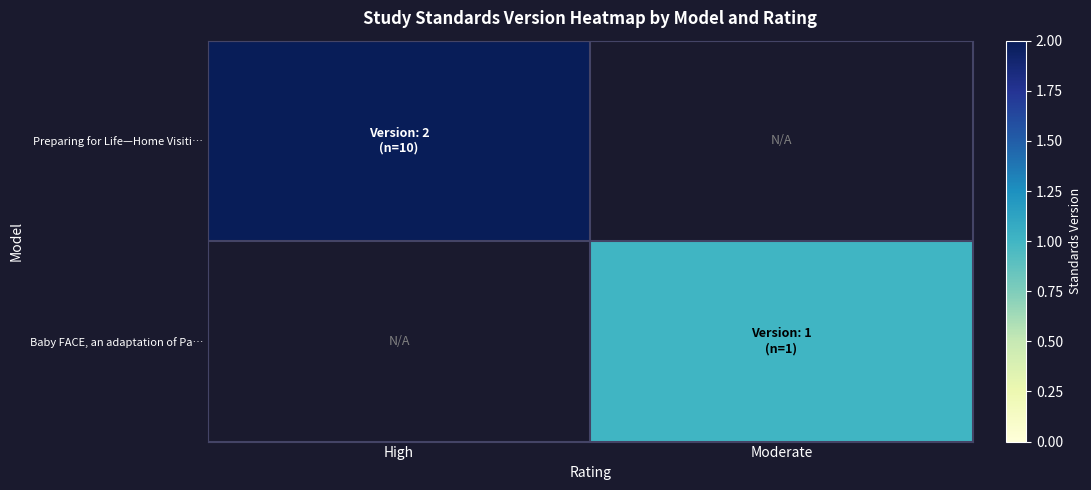

Count the number of categories in the chart.

2